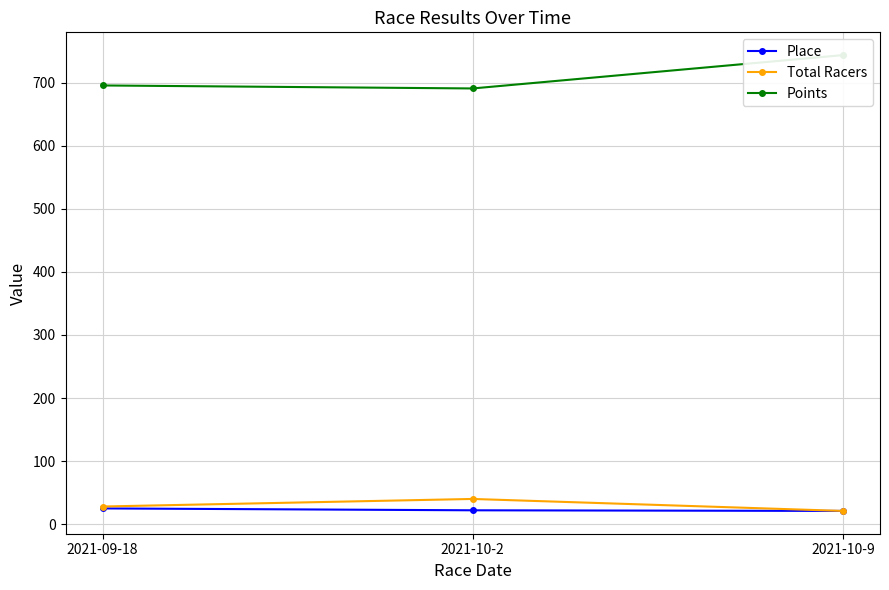

Reading right to left, extract all data points from this chart.

Place: 2021-10-9=21.0	2021-10-2=22.0	2021-09-18=25.0
Total Racers: 2021-10-9=21.0	2021-10-2=40.0	2021-09-18=28.0
Points: 2021-10-9=743.8	2021-10-2=691.0	2021-09-18=695.7